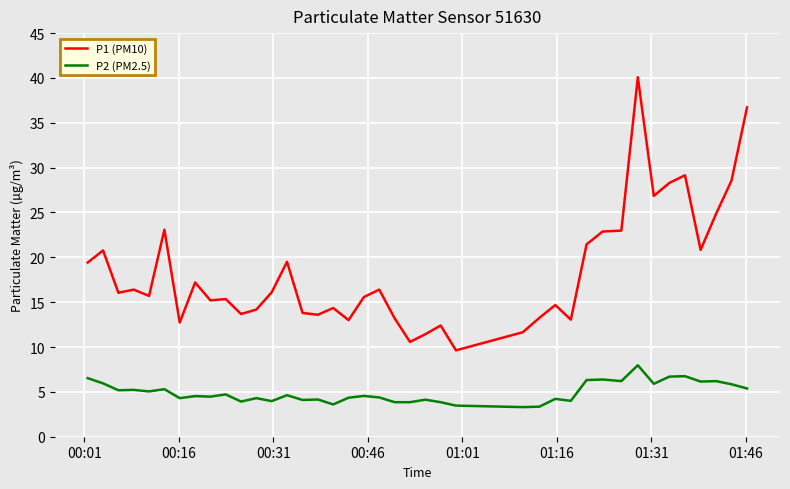

What is the minimum value shown in the chart?

3.3